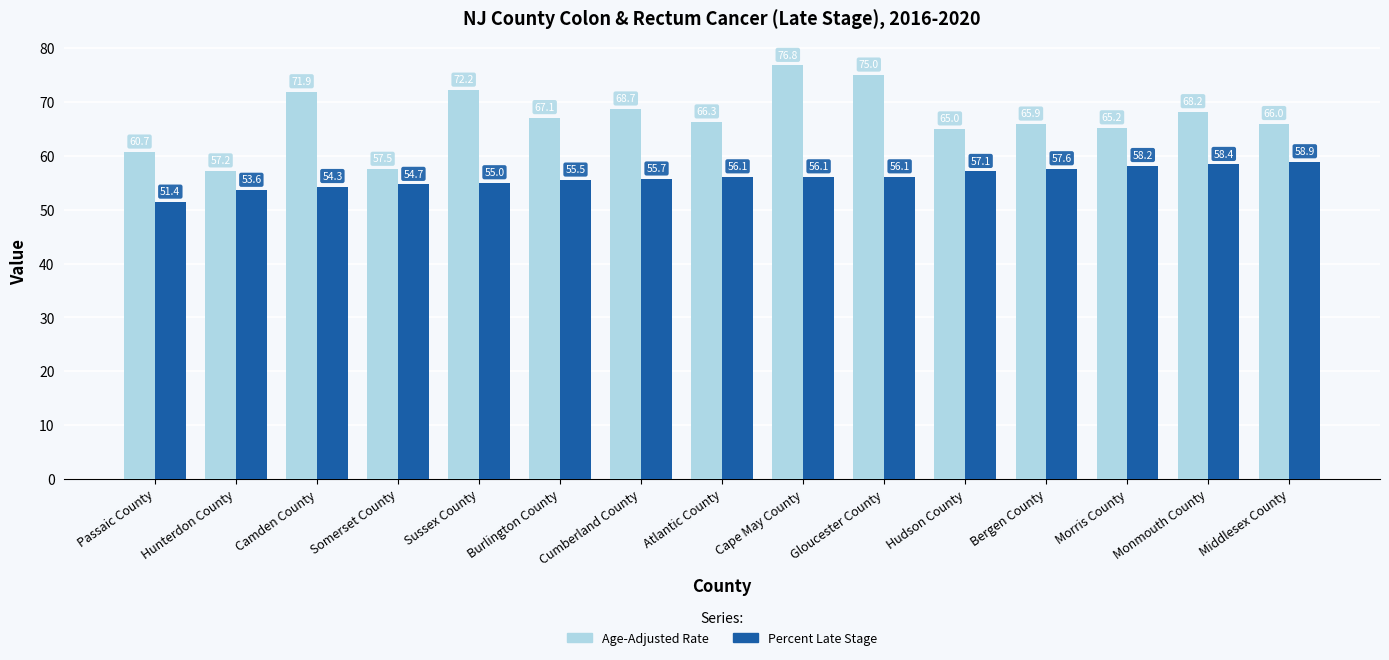

What are all the series names shown in the legend?

Age-Adjusted Rate, Percent Late Stage